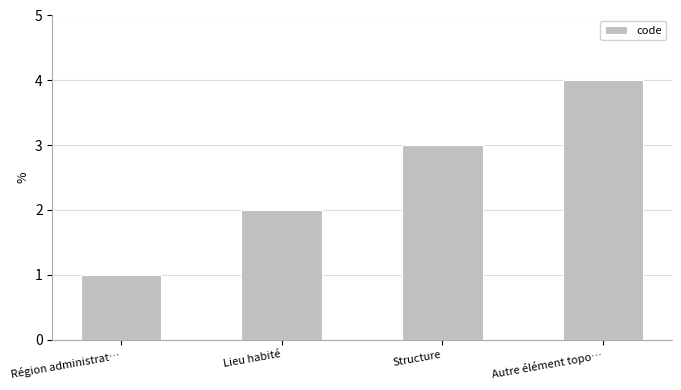

How many bars are there in total?

4